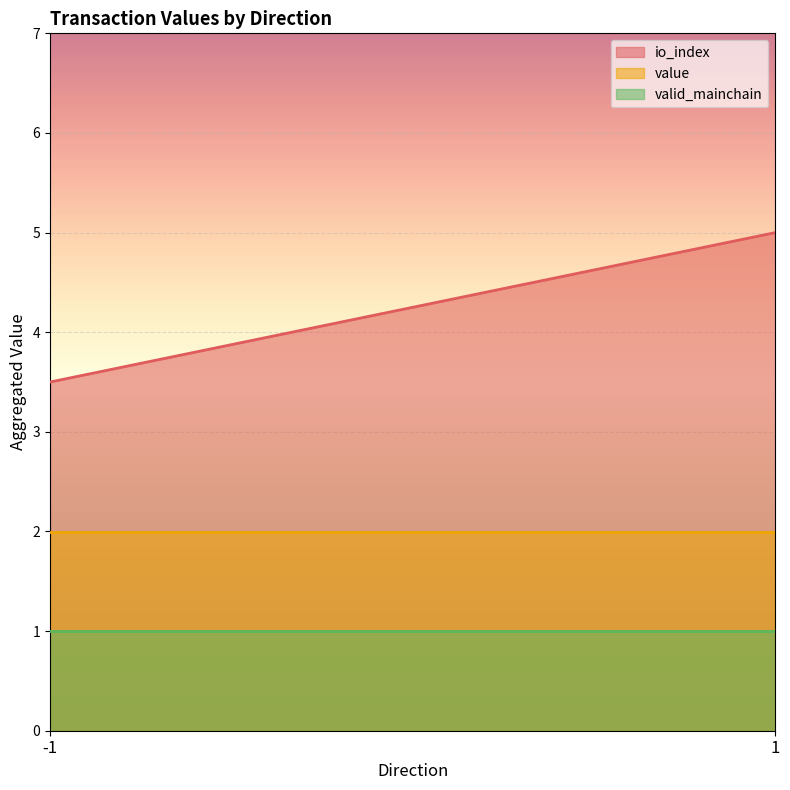

List the series in order of their peak value, highest first.

io_index, value, valid_mainchain